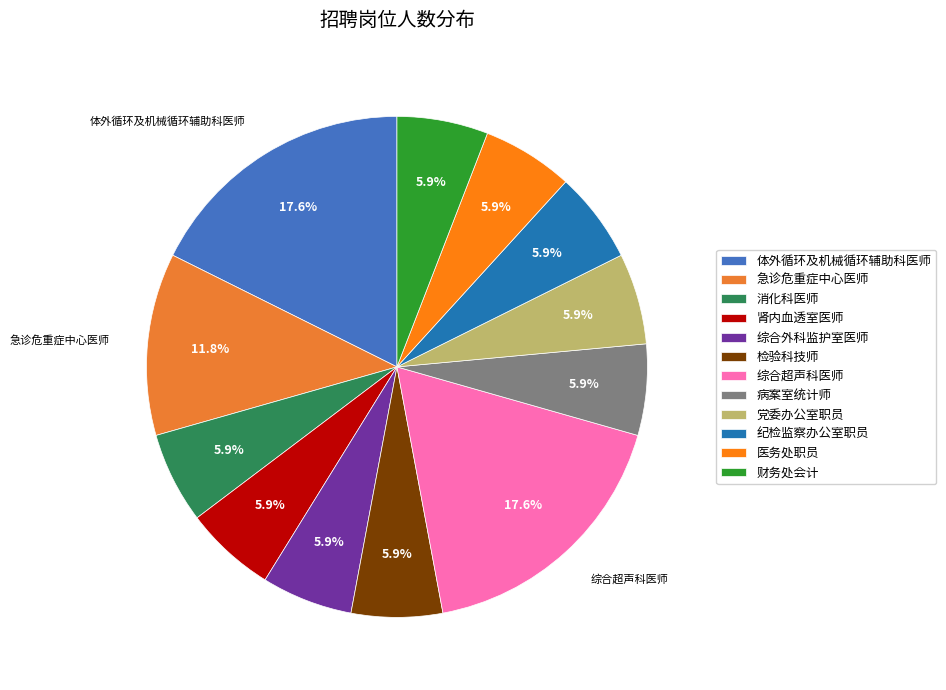

What is the largest slice in the pie chart?

体外循环及机械循环辅助科医师